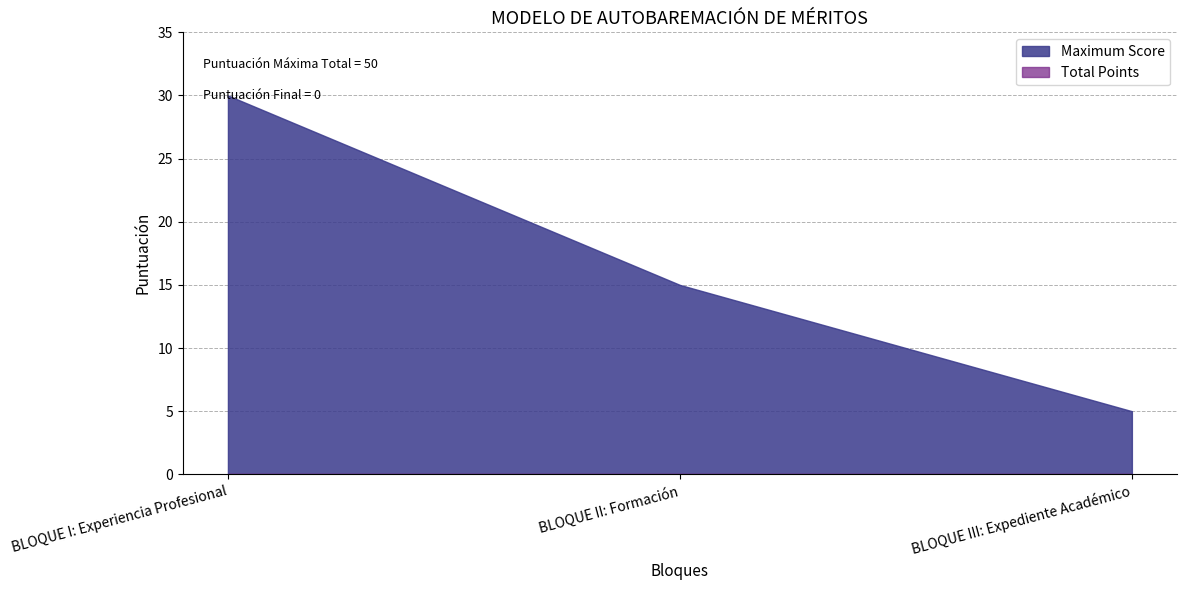

How many values in the Maximum Score series are below 15?

1